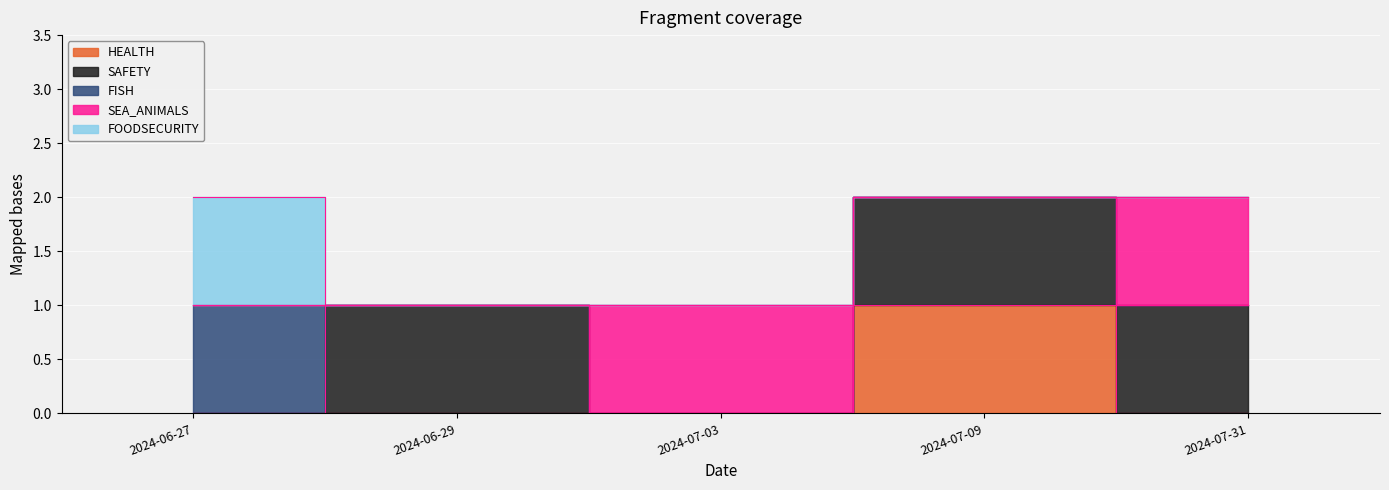

What is the label of the 4th point from the left?

2024-07-09